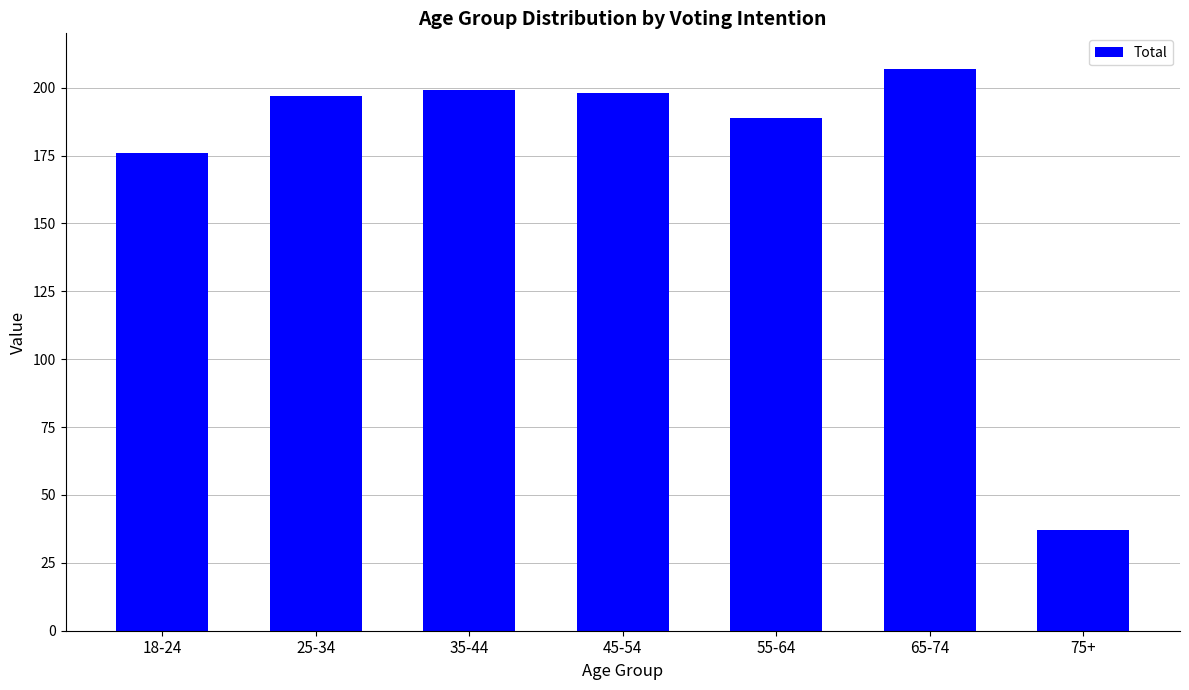

True or false: the data shows 131 at 35-44.

False